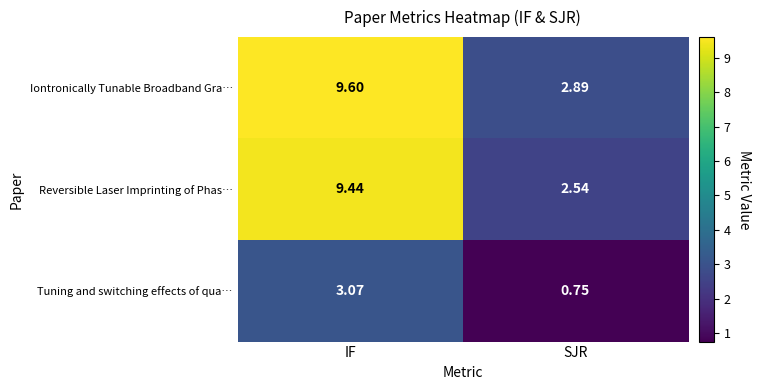

Rank the series by their maximum value, from highest to lowest.

Iontronically Tunable Broadband Gra…, Reversible Laser Imprinting of Phas…, Tuning and switching effects of qua…